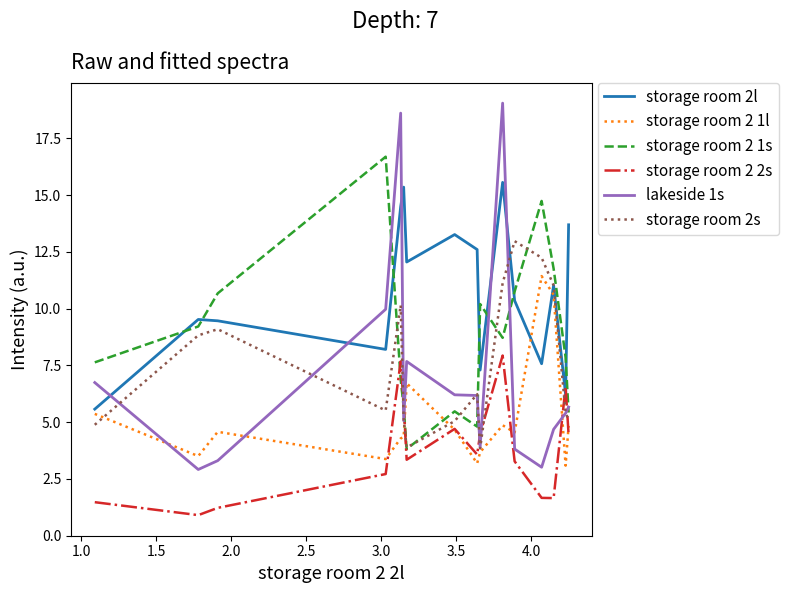

What is the difference between the maximum and minimum values in the storage room 2l series?

10.0